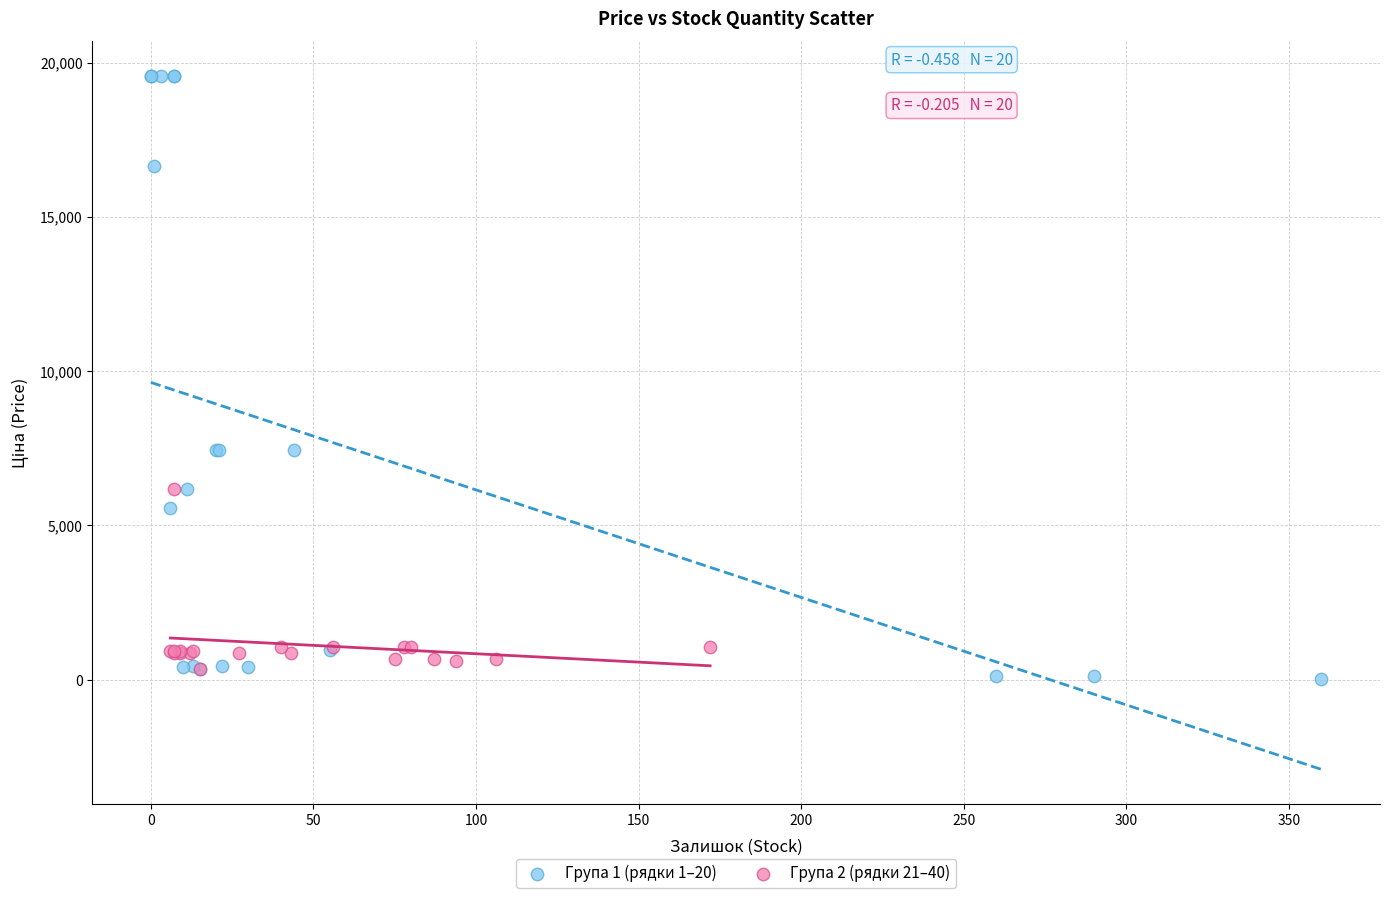

Which series contains the highest Y value?

Група 1 (рядки 1–20)